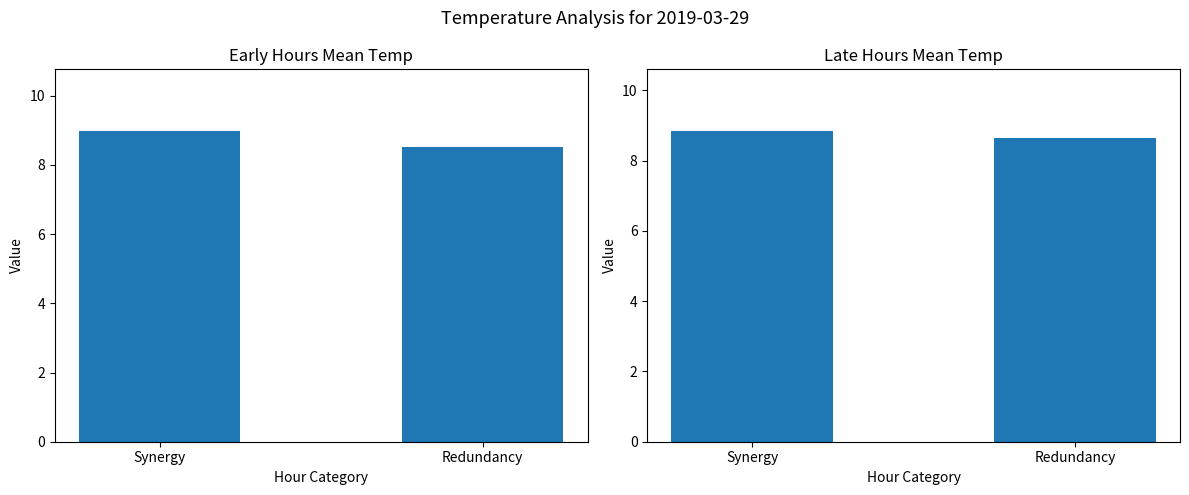

Between Redundancy and Synergy, which is larger?

Synergy